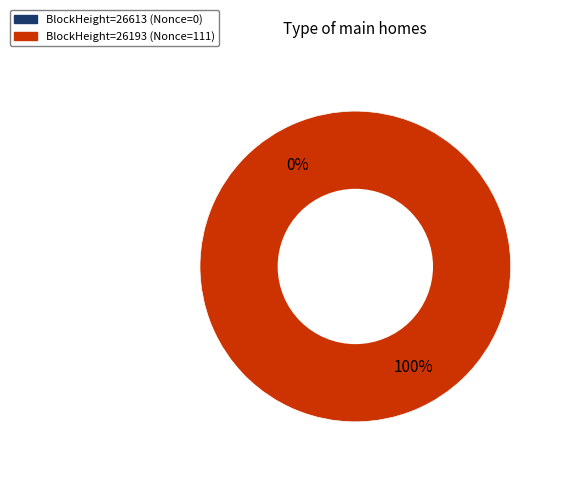

Count the number of slices in the pie.

2